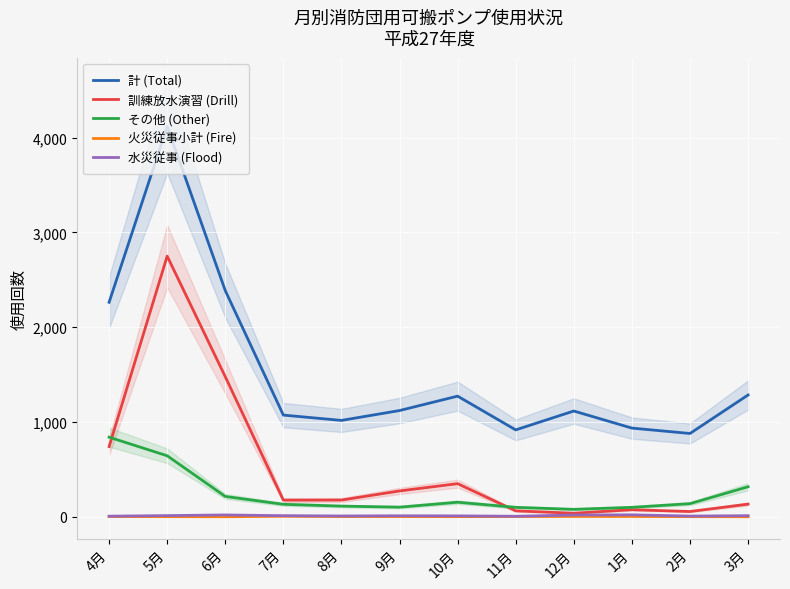

The 火災従事小計 (Fire) series shows 3 at 5月. True or false?

False